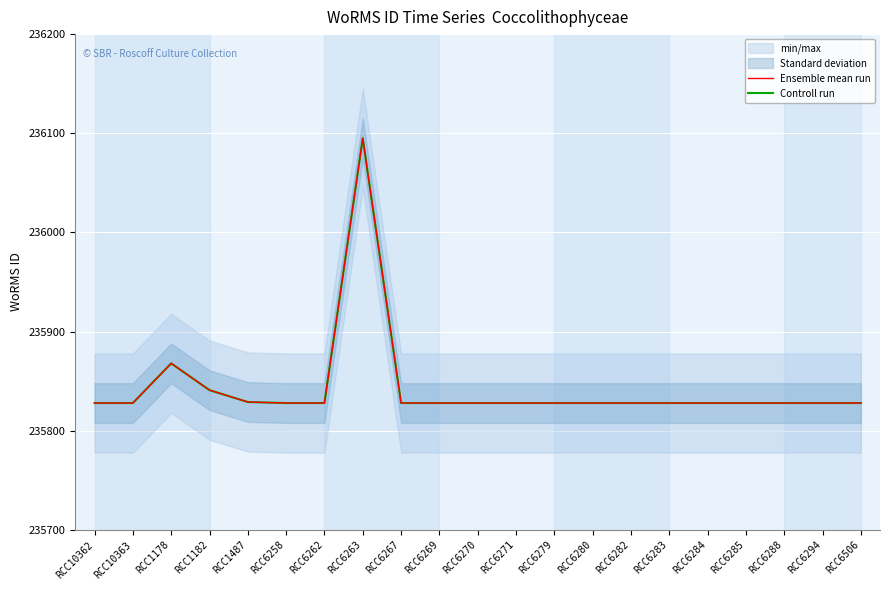

The Ensemble mean run series shows 383038 at RCC6288. True or false?

False